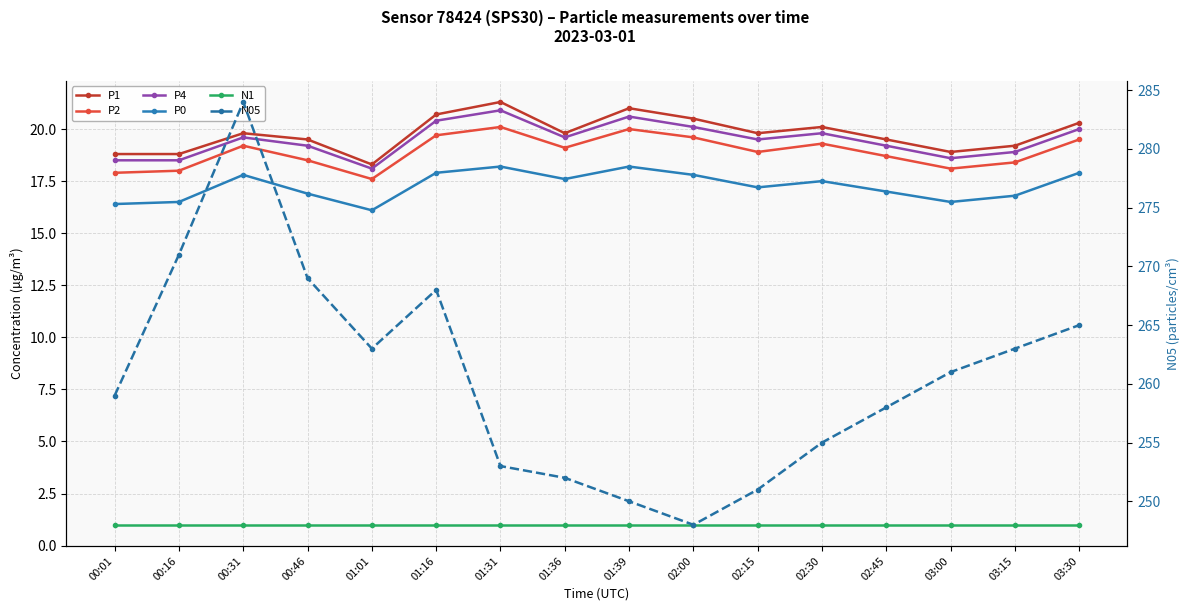

True or false: N05 and P4 intersect in this chart.

False